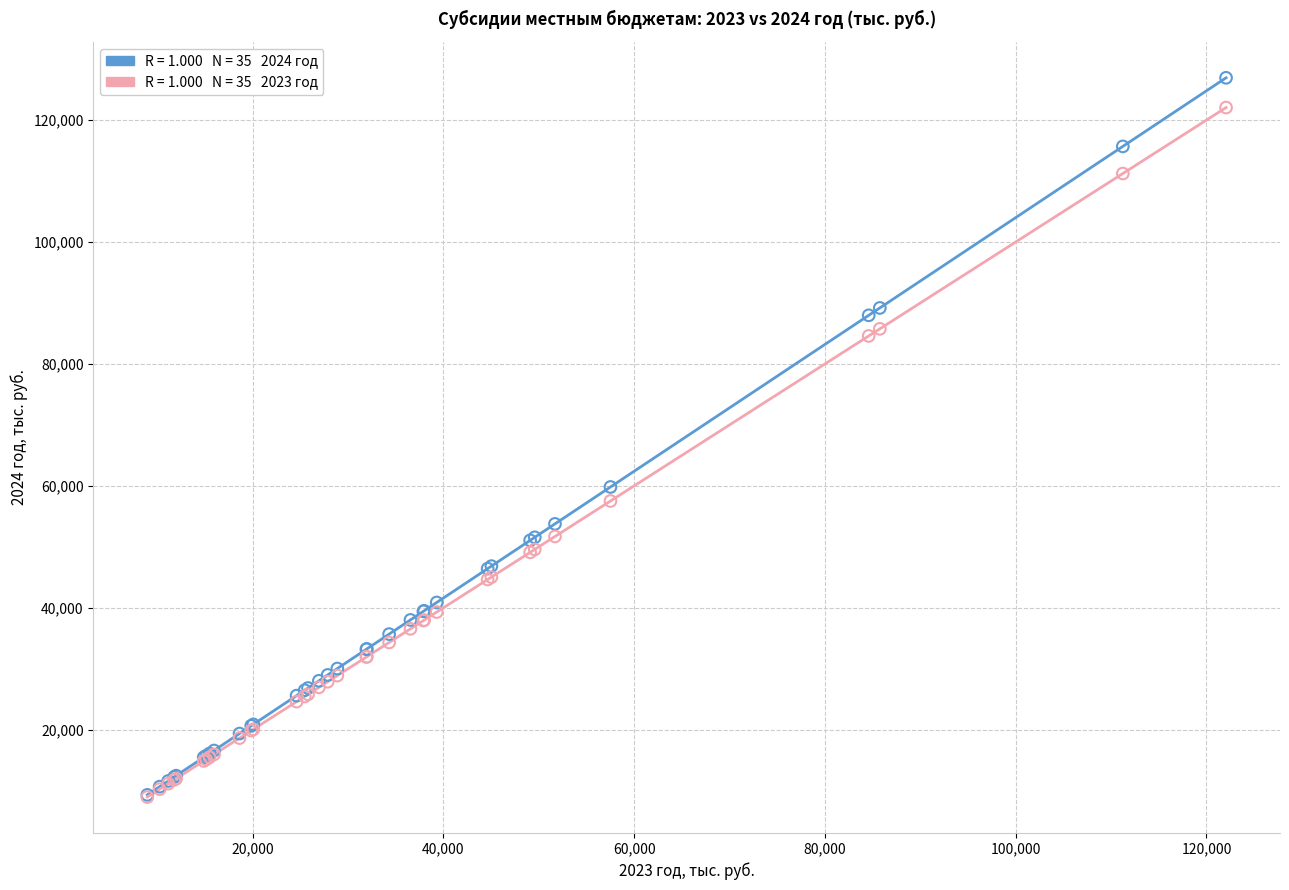

Across all series, what Y value is closest to 67951?

59822.2